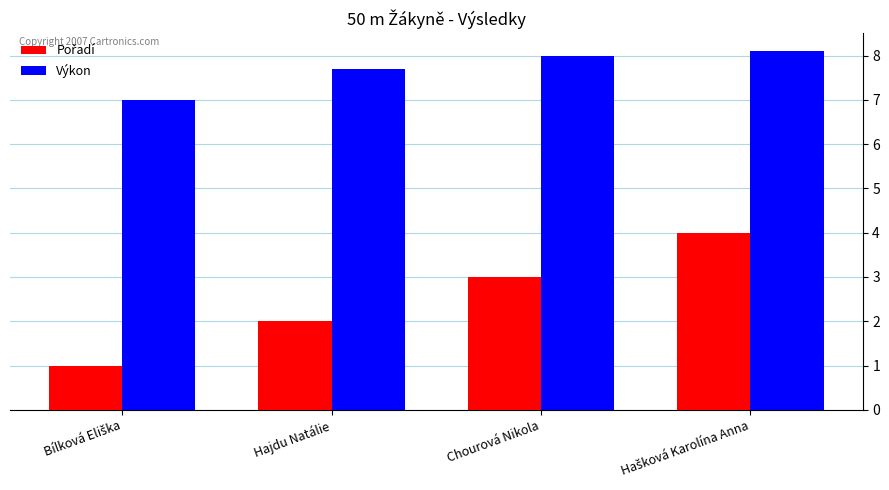

What is the sum of all Výkon values?

30.8